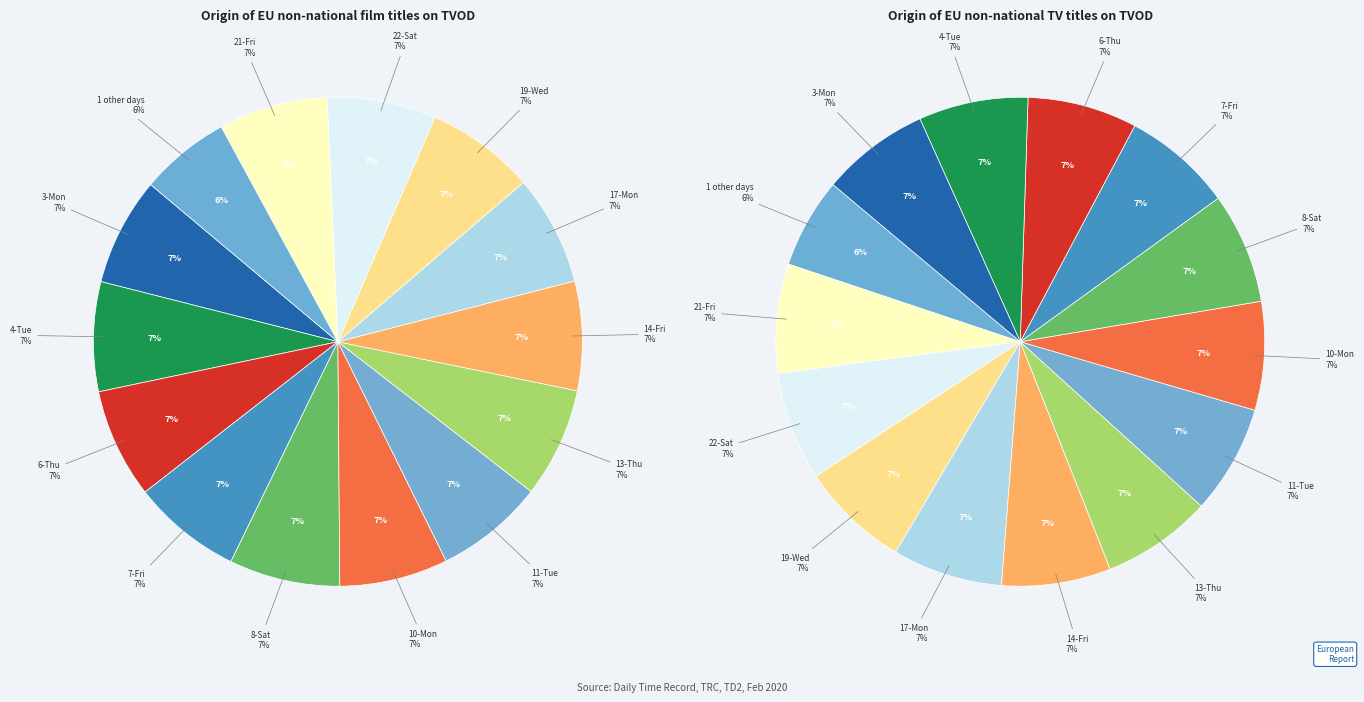

Does 11-Tue represent more than half of the total?

No